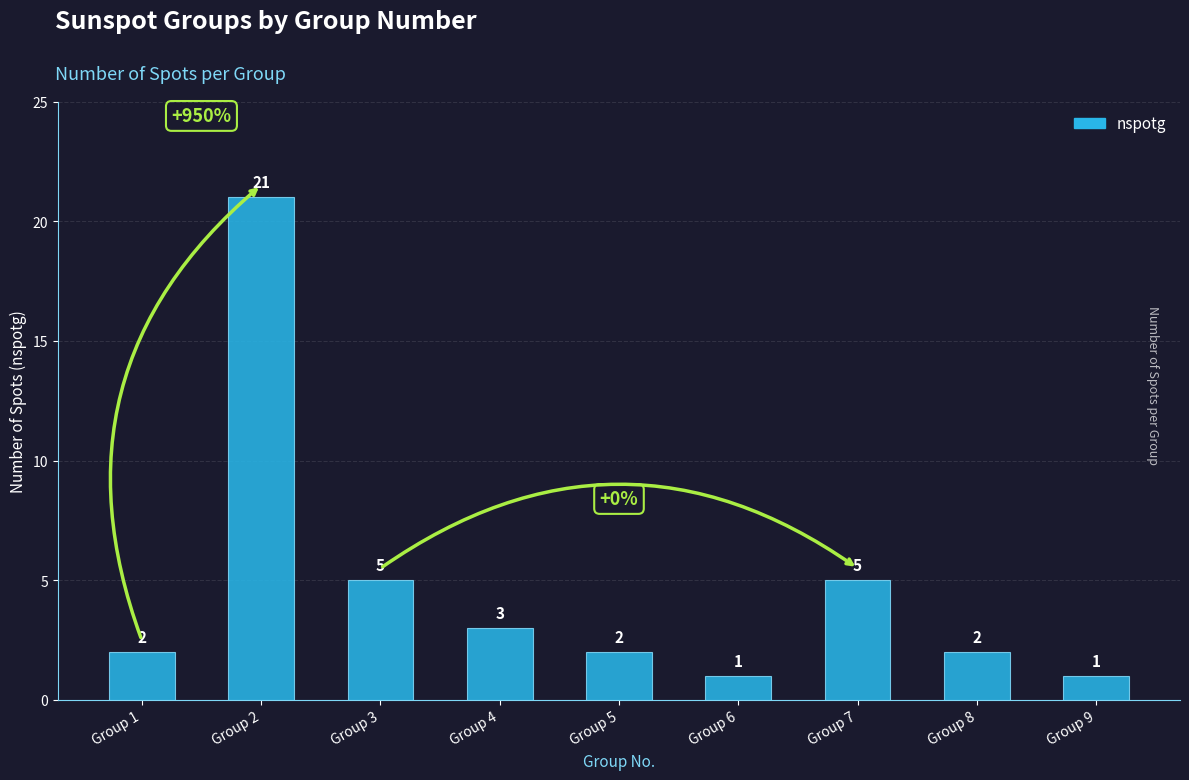

Which has a higher value, Group 4 or Group 9?

Group 4